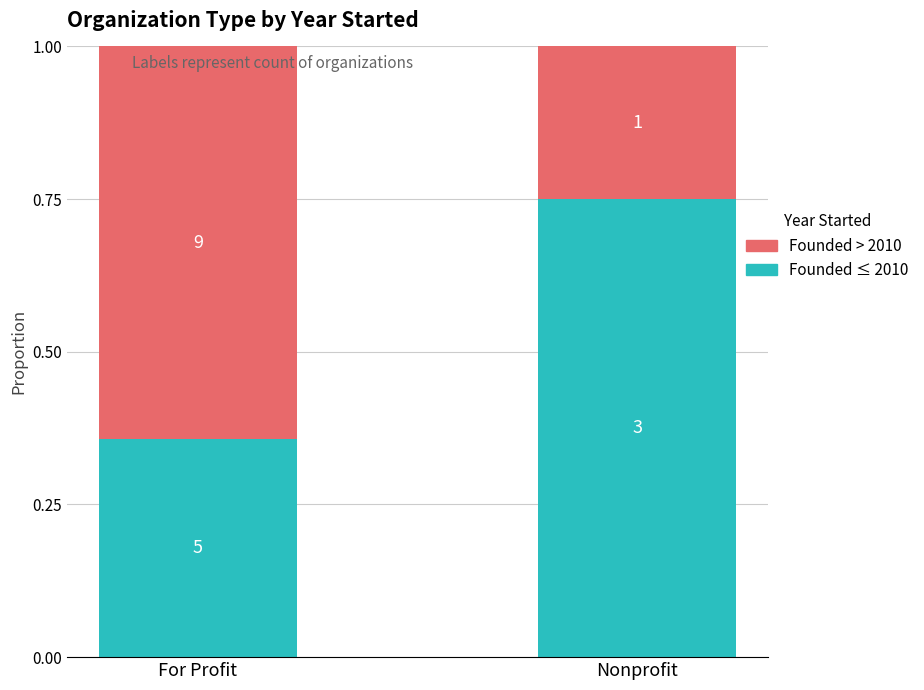

What are all the series names shown in the legend?

Founded > 2010, Founded ≤ 2010